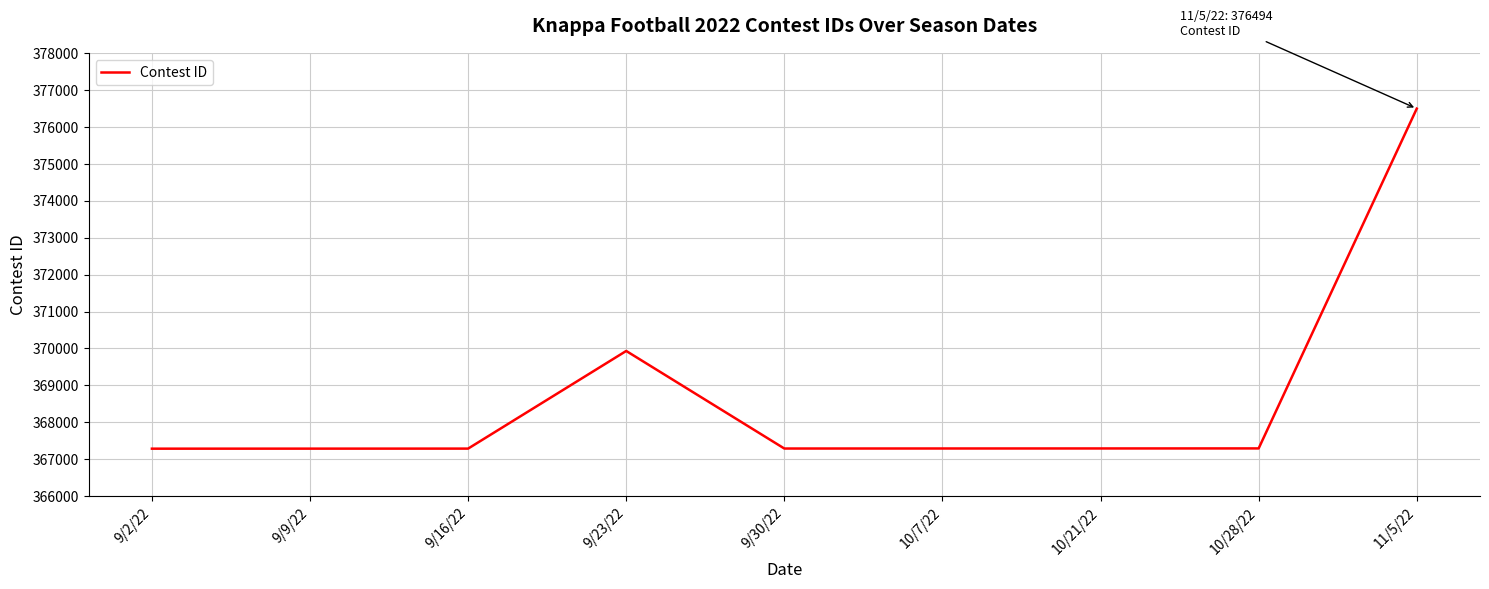

What is the difference between the maximum and minimum values?

9208